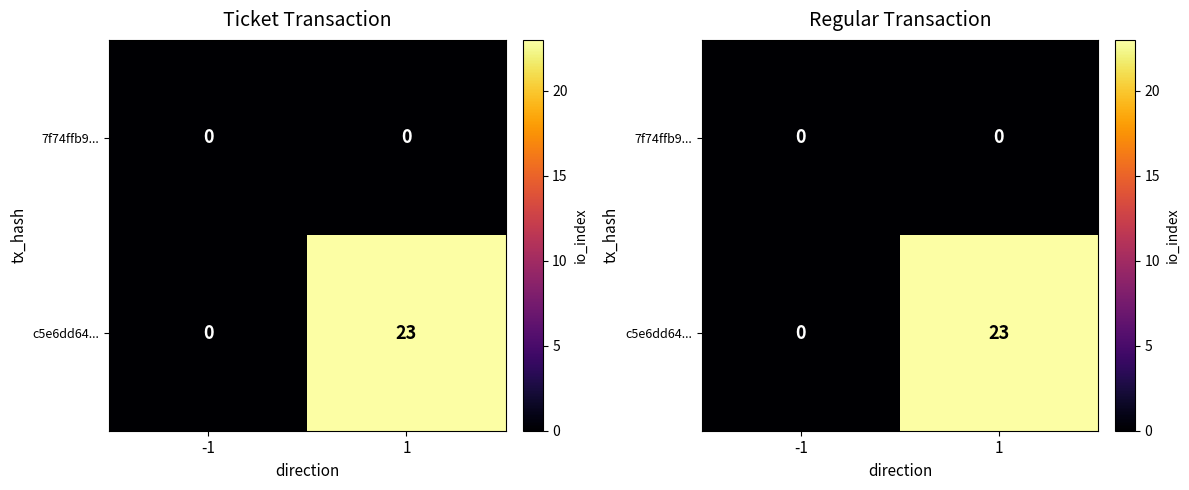

Which category has the highest value in the 7f74ffb9... series?

-1